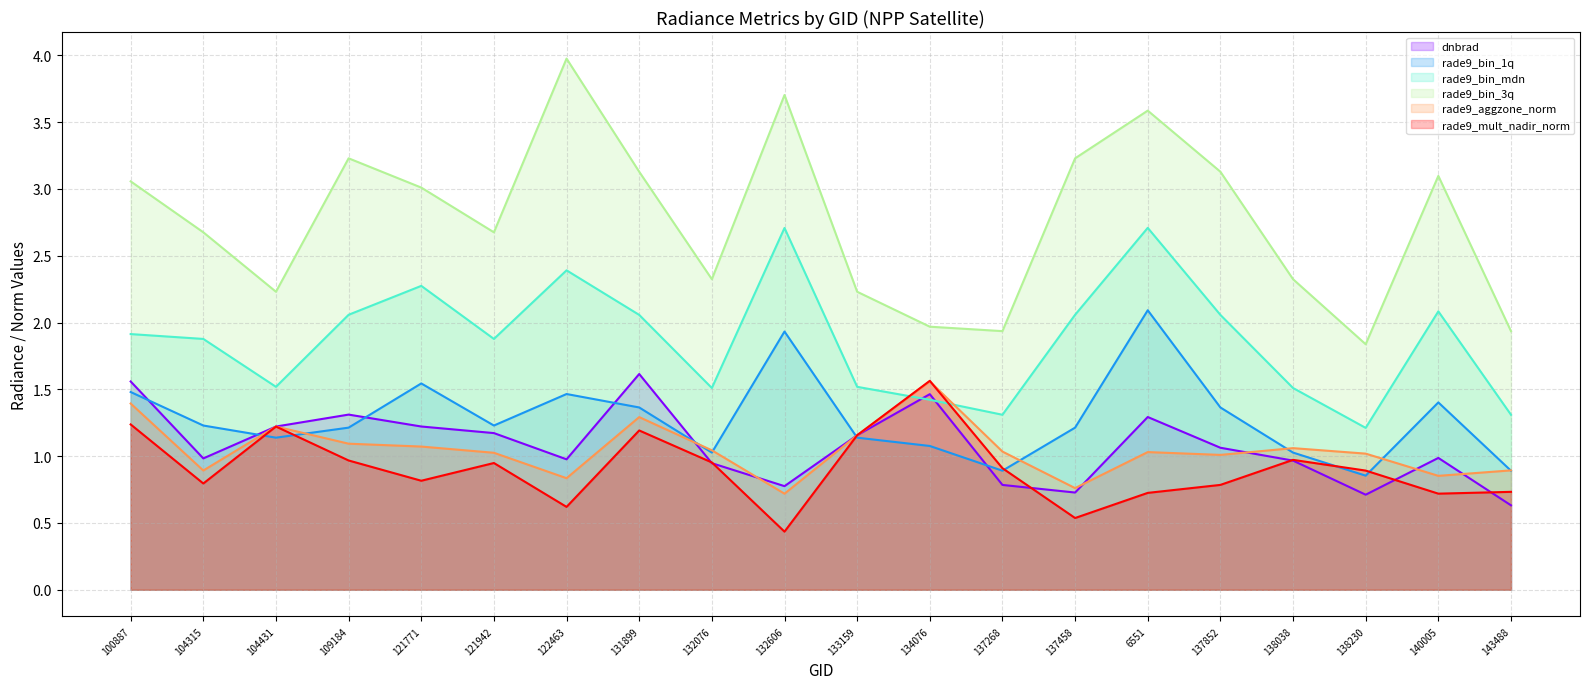

Is it true that rade9_bin_1q equals 1.6 at 137458?

False